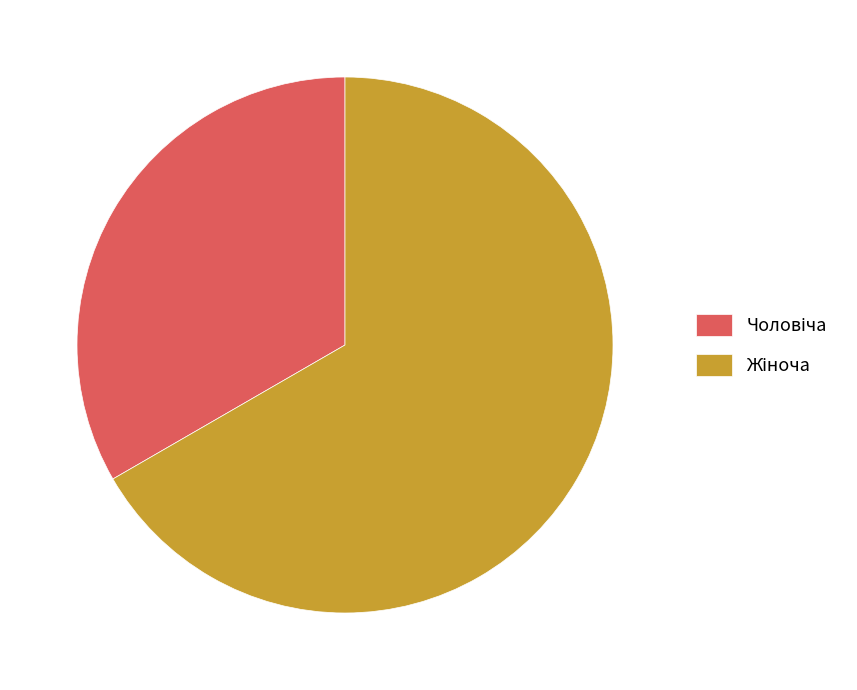

Does any single category account for the majority?

Yes